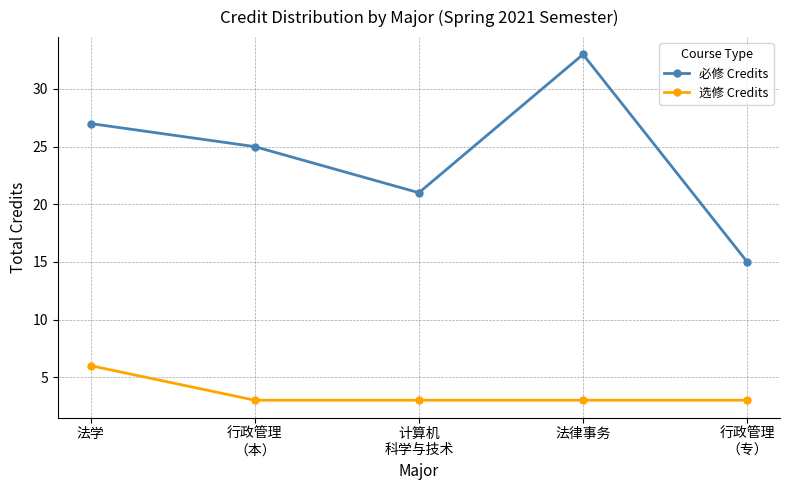

What is the maximum value for 选修 Credits?

6